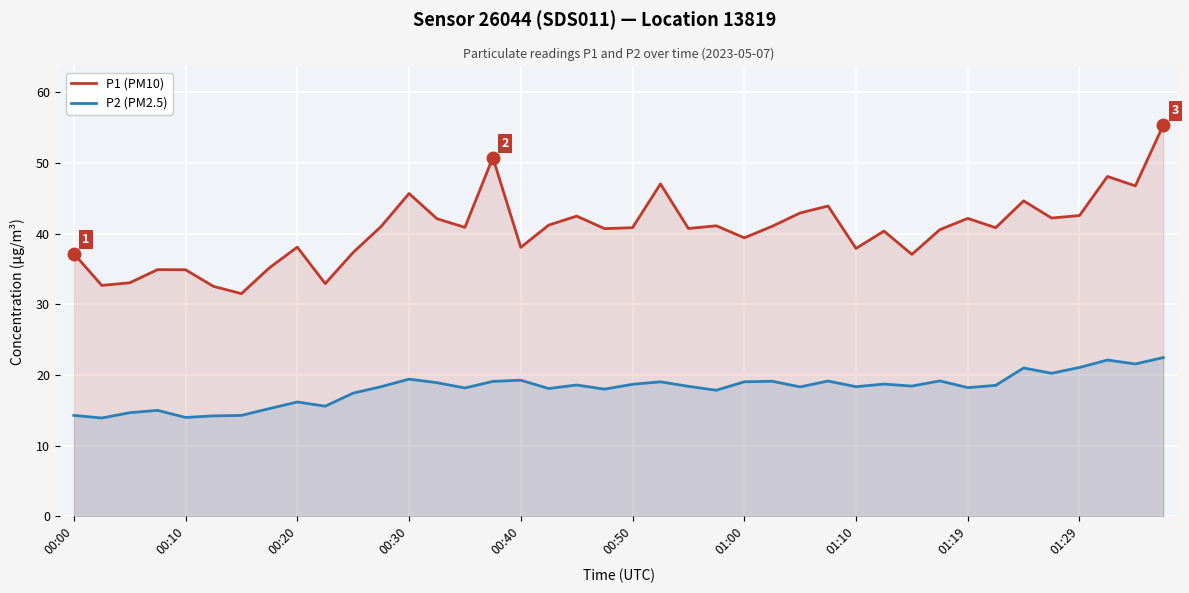

List the series in order of their peak value, highest first.

P1 (PM10), P2 (PM2.5)